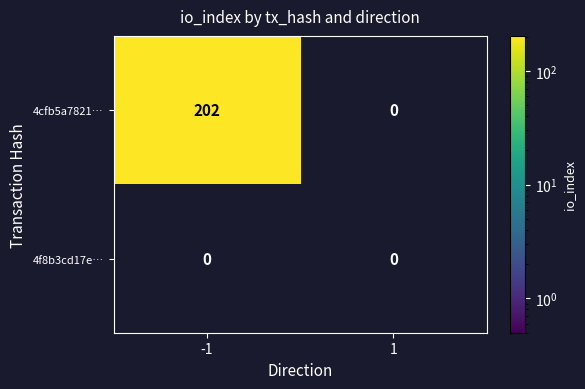

True or false: 4f8b3cd17e… has a value of 0 at -1.

True